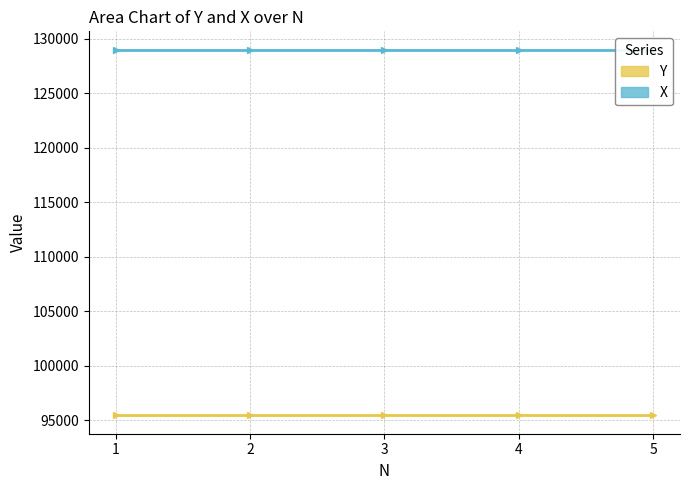

How many data points in X are less than 128983?

2